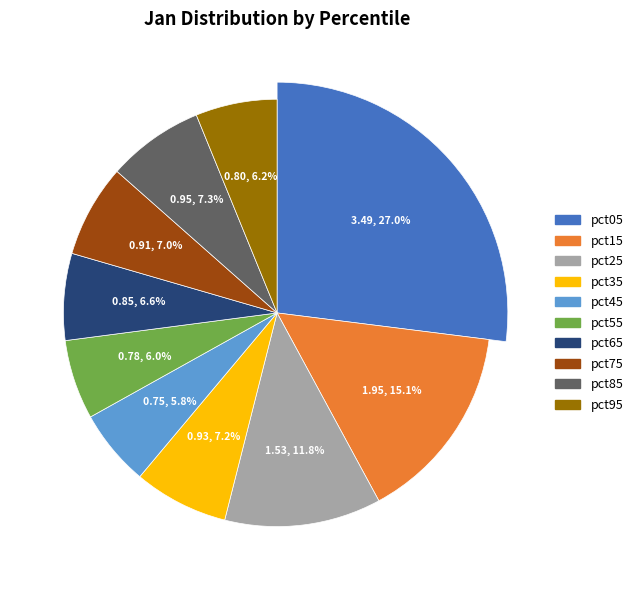

The pct35 slice represents 7% of the pie. True or false?

True